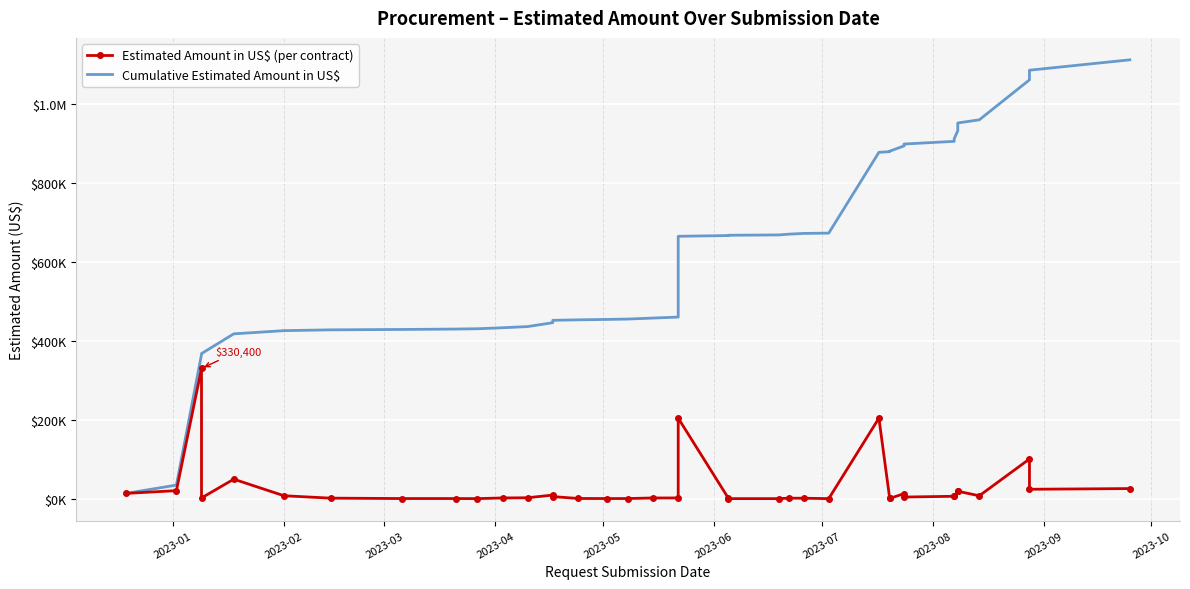

Is the value of Cumulative Estimated Amount in US$ at 31 greater than the value of Estimated Amount in US$ (per contract) at 16?

Yes